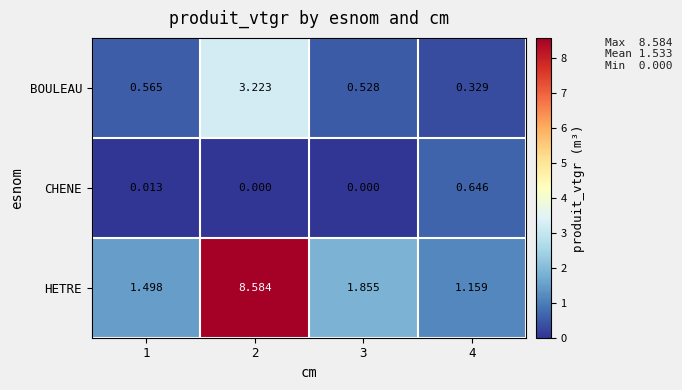

How many distinct data groups are displayed?

3